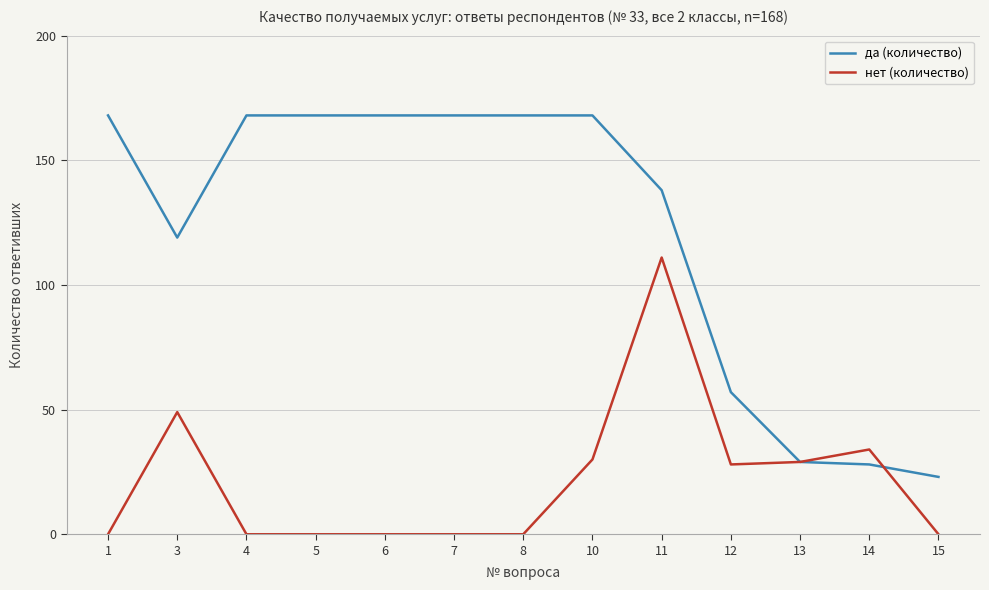

At which label does нет (количество) reach its peak?

11